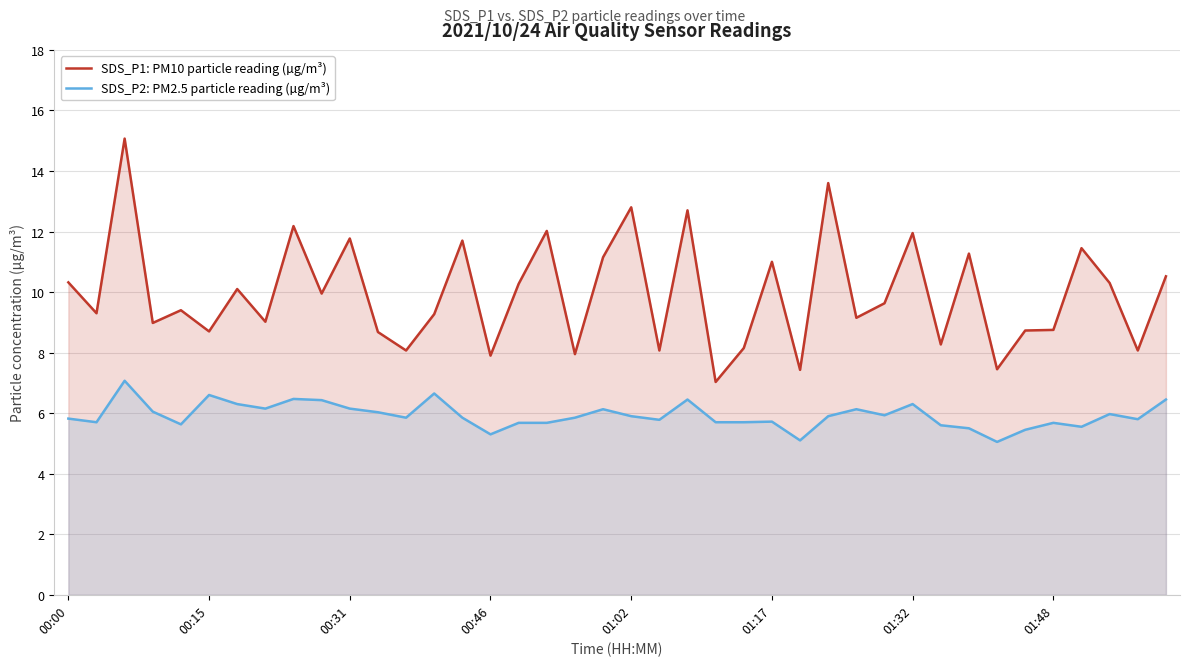

Which series has the largest total across all categories?

SDS_P1: PM10 particle reading (µg/m³)